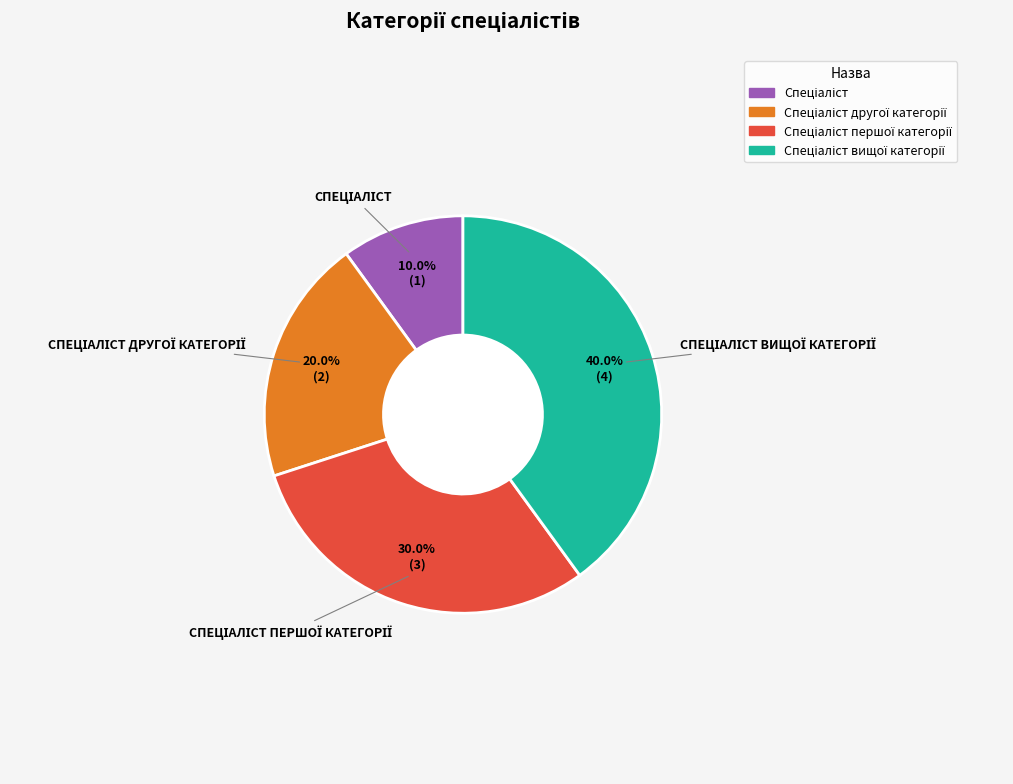

Count the number of slices in the pie.

4